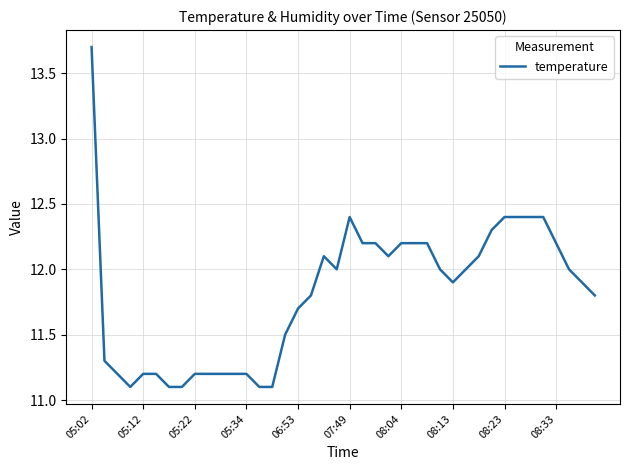

What is the difference between the maximum and minimum values?

2.6